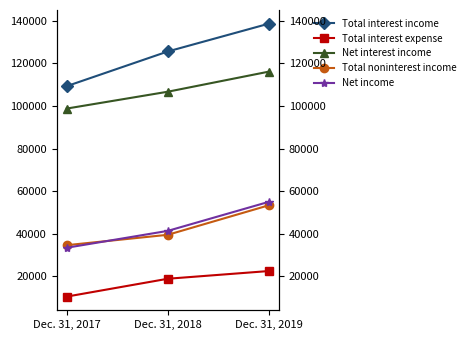

At which category does the chart reach its minimum across all series?

Dec. 31, 2017